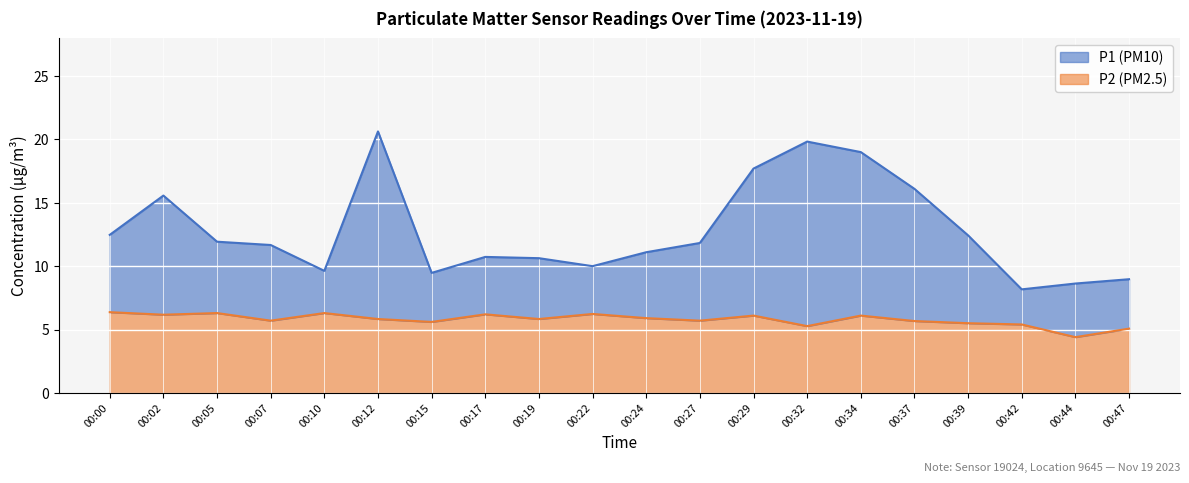

Which series has the largest range (max minus min)?

P1